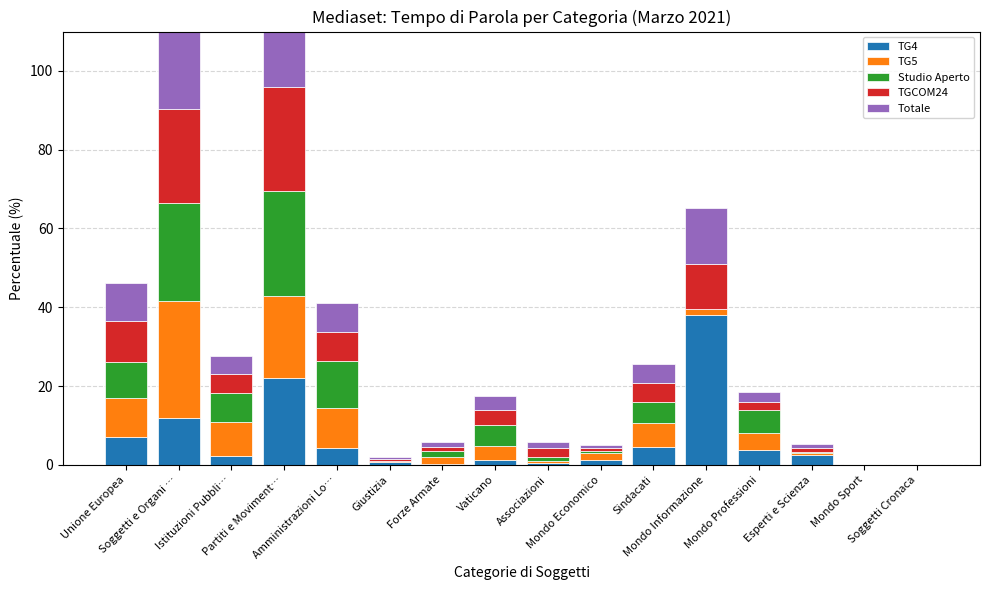

At which label does TG4 first exceed 2?

Unione Europea